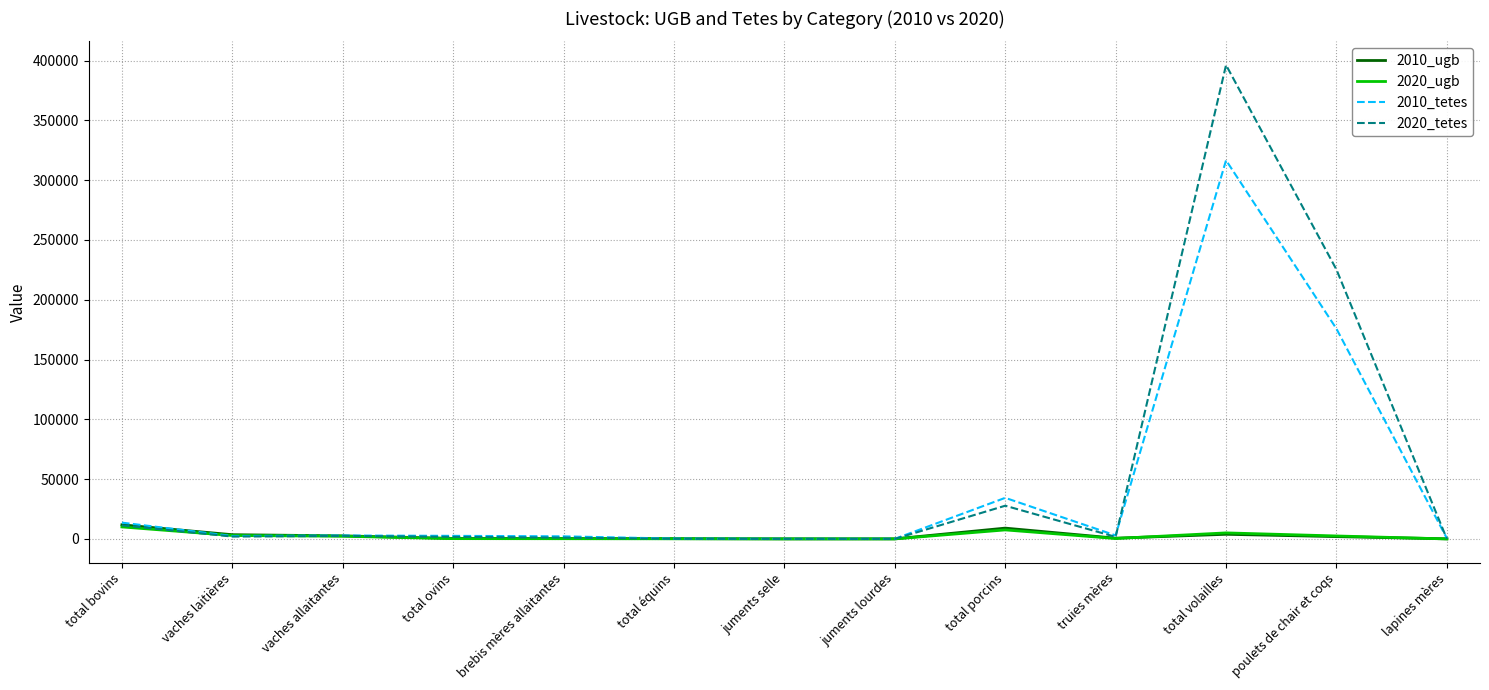

At how many categories does at least one series exceed 59713?

2